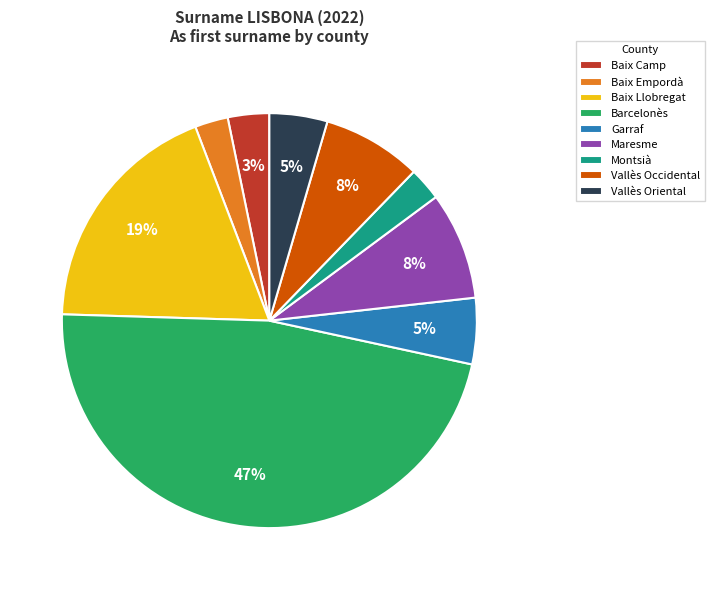

Between Baix Llobregat and Vallès Oriental, which is larger?

Baix Llobregat